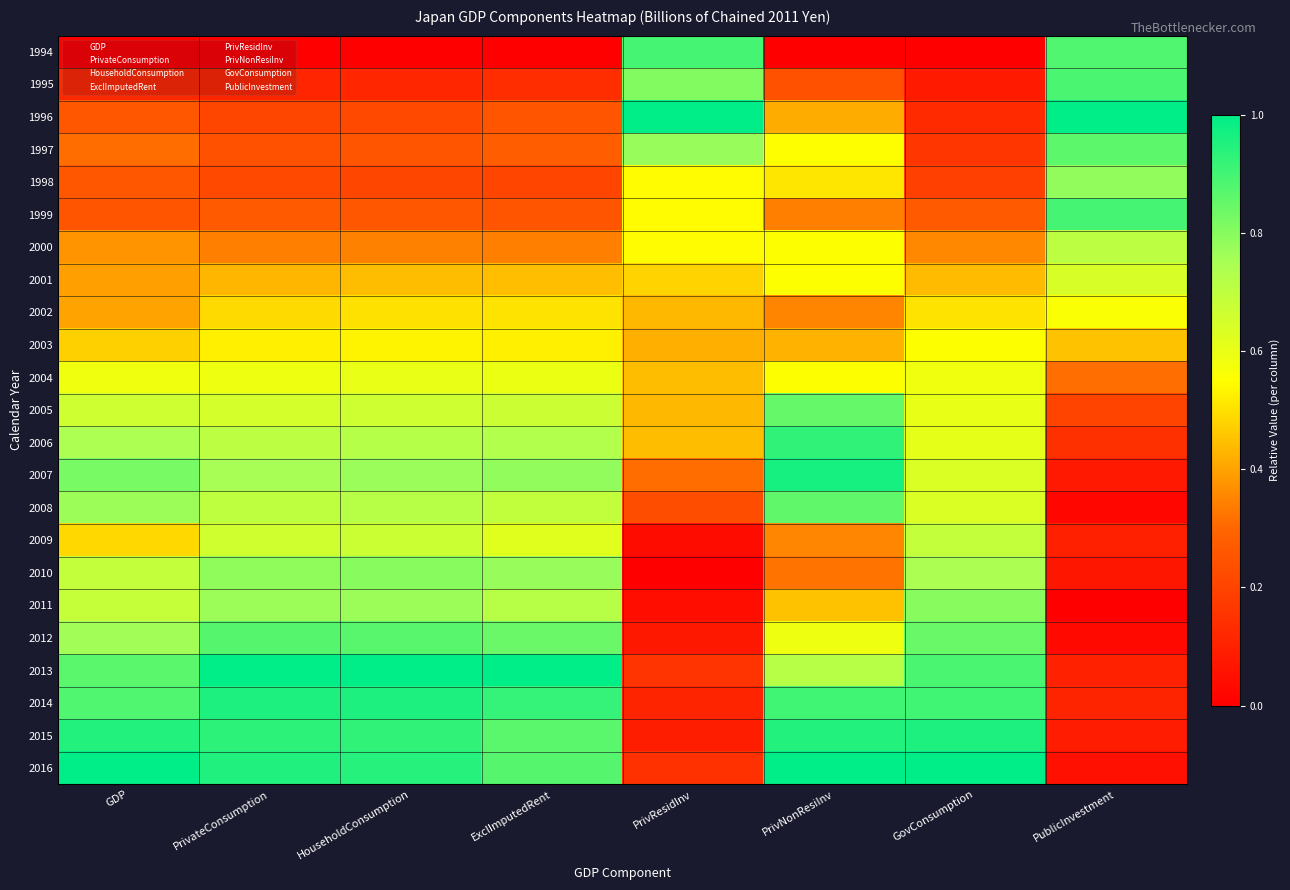

How many data points does each series have?

8